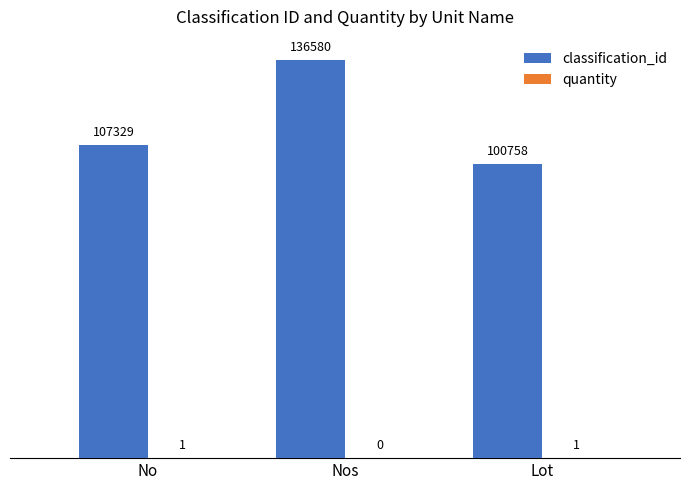

What is the spread (max minus min) of values at No?

107328